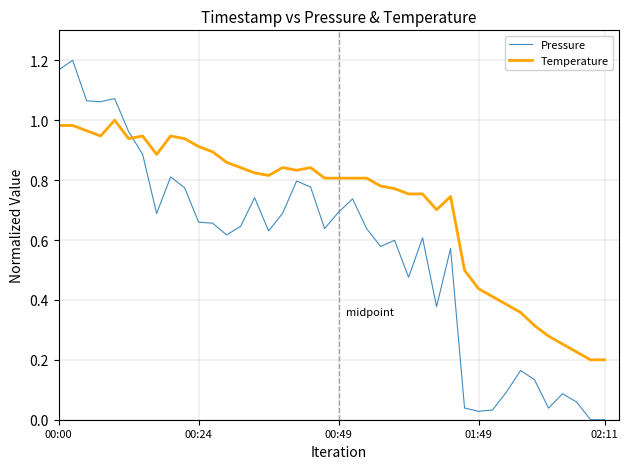

Which series has the largest total across all categories?

Temperature